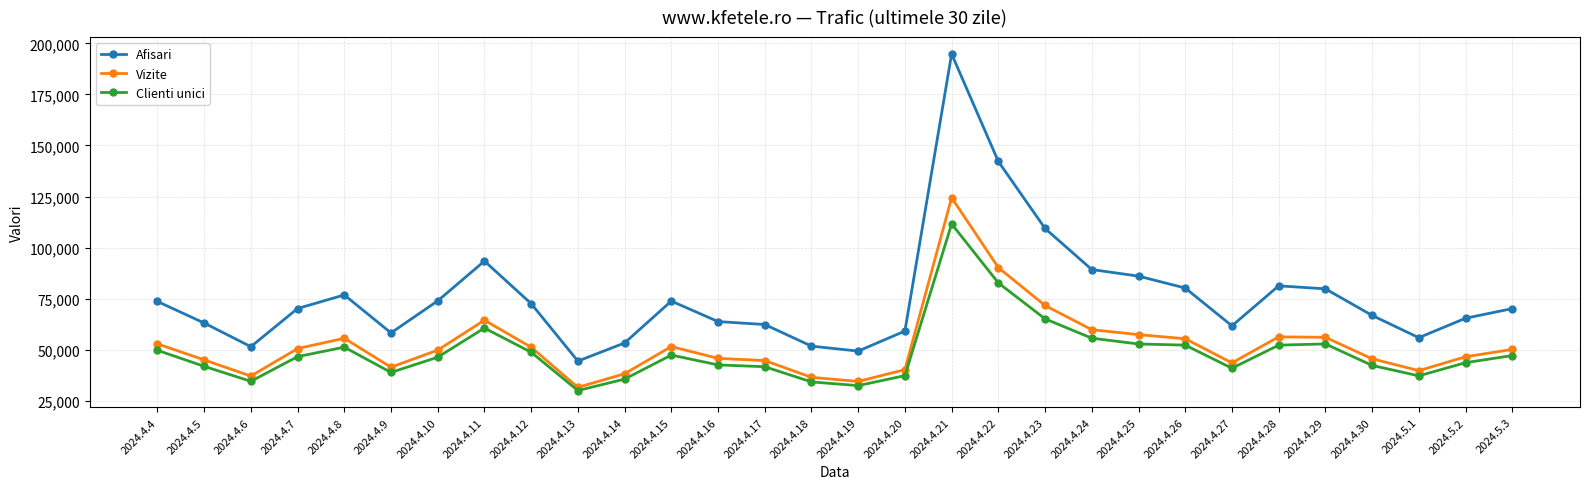

Which category has the highest value across all series?

2024.4.21